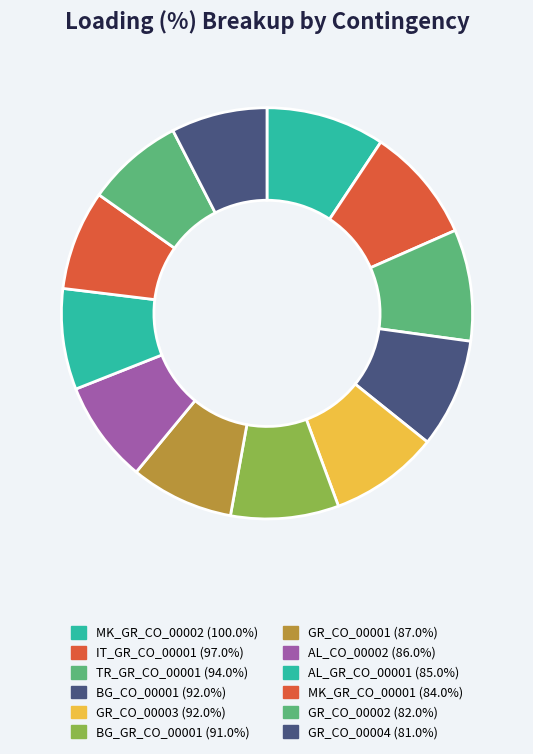

How many segments does this pie chart have?

12